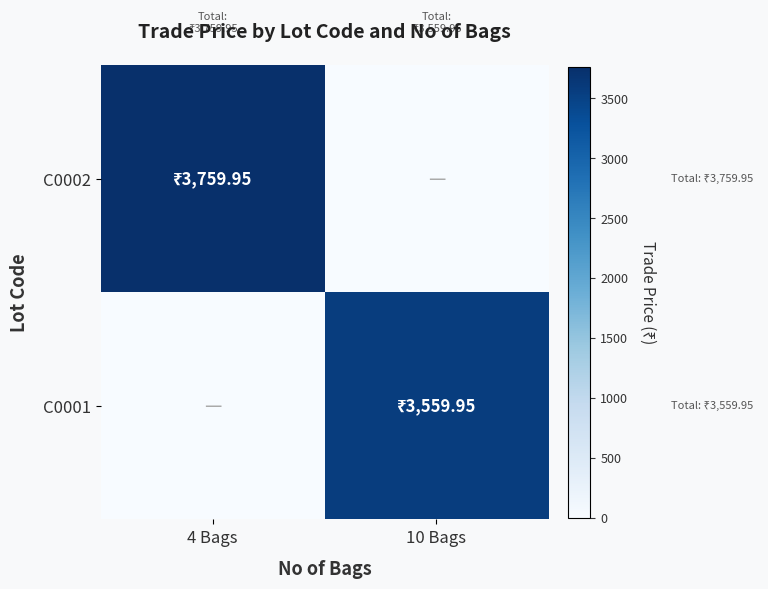

At how many categories does at least one series exceed 1954?

2